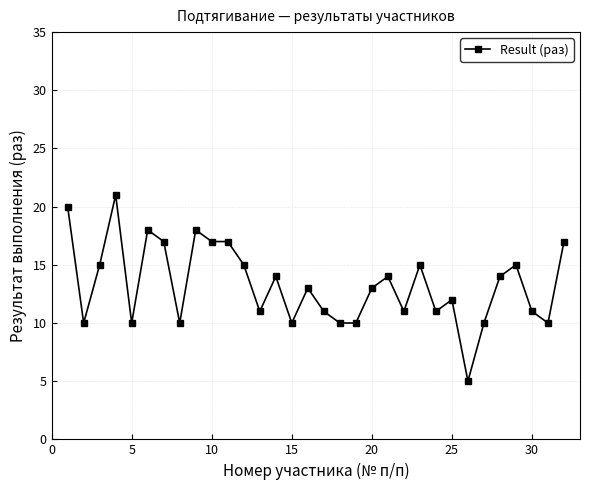

True or false: the data has more than 0 interior local peaks.

True